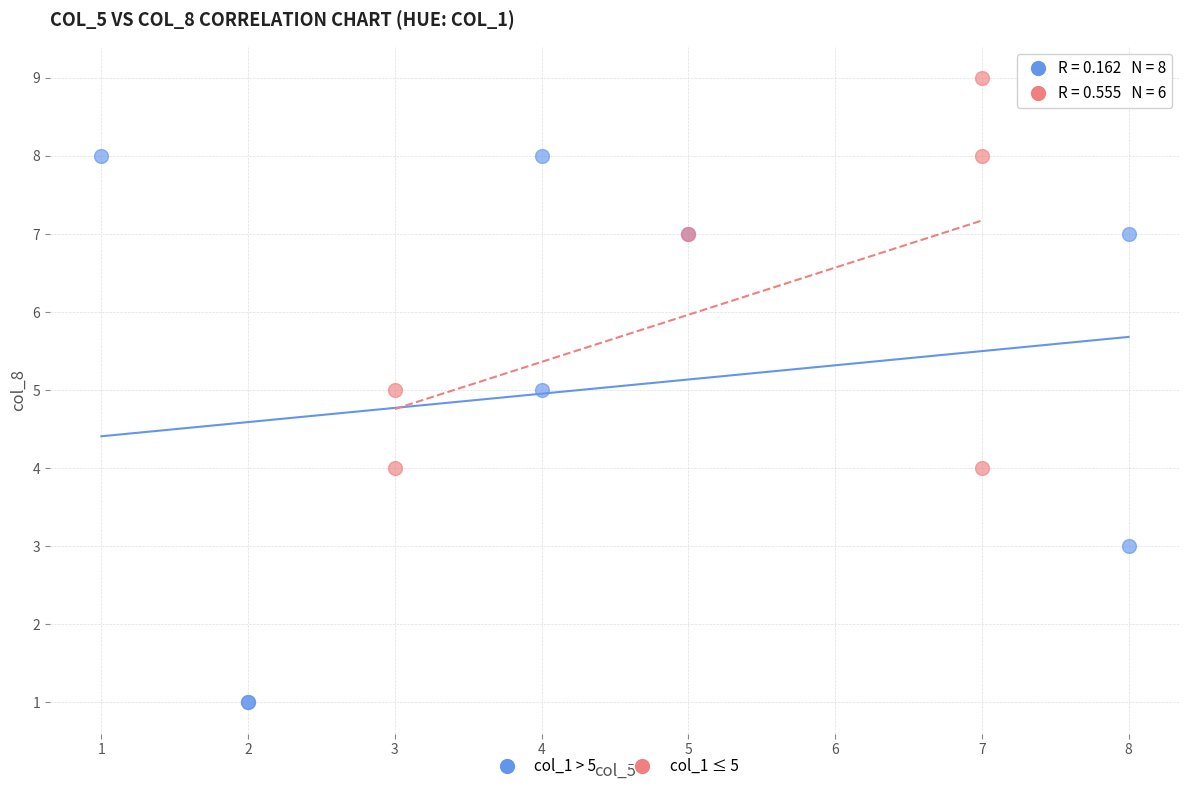

Which series has the widest spread of Y values?

col_1 > 5